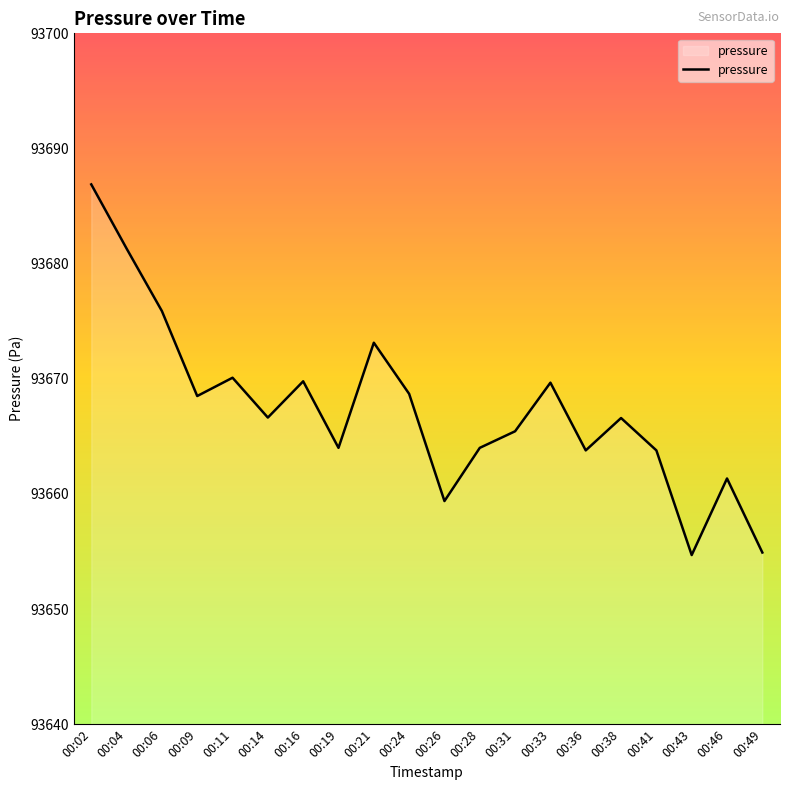

Does the chart display data point markers on the line(s)?

No